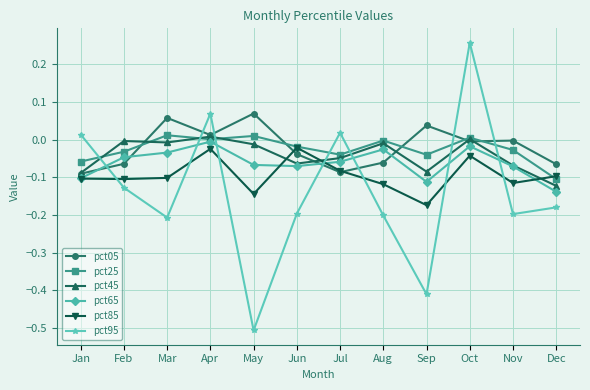

At which category is the sum across all series the highest?

Oct